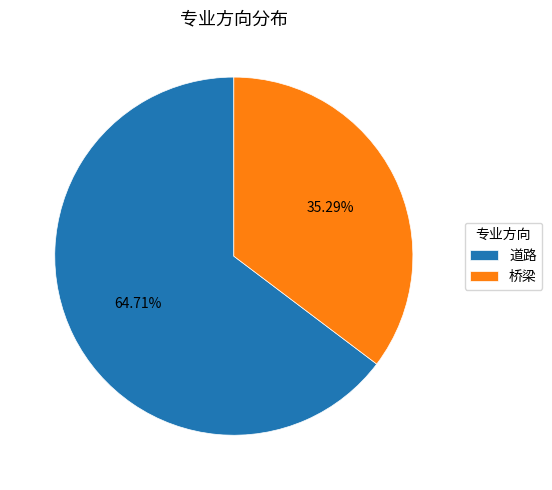

Count the number of slices in the pie.

2